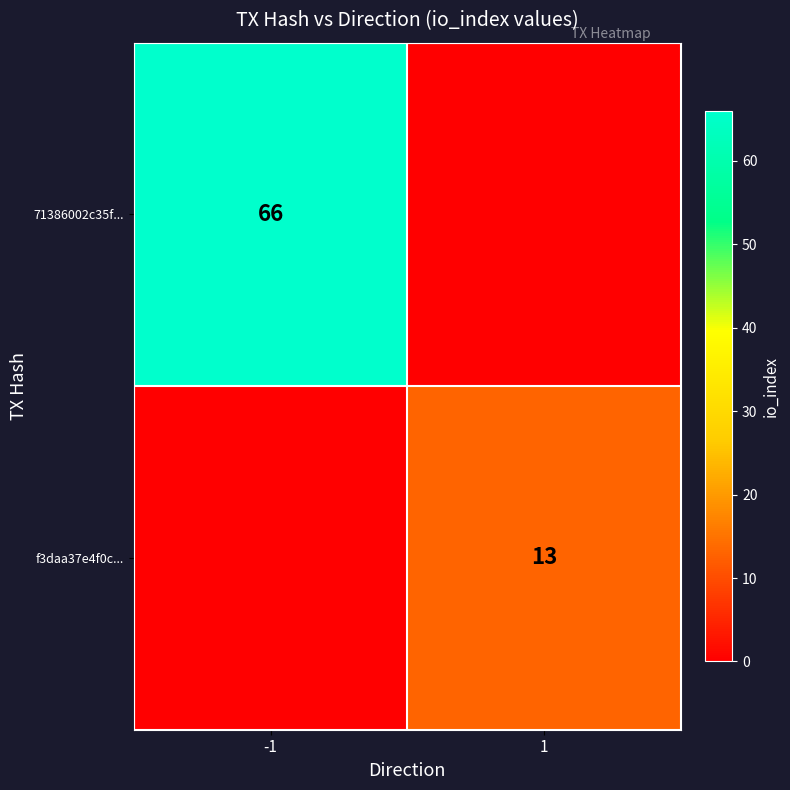

Is it true that f3daa37e4f0c... equals 5 at 1?

False